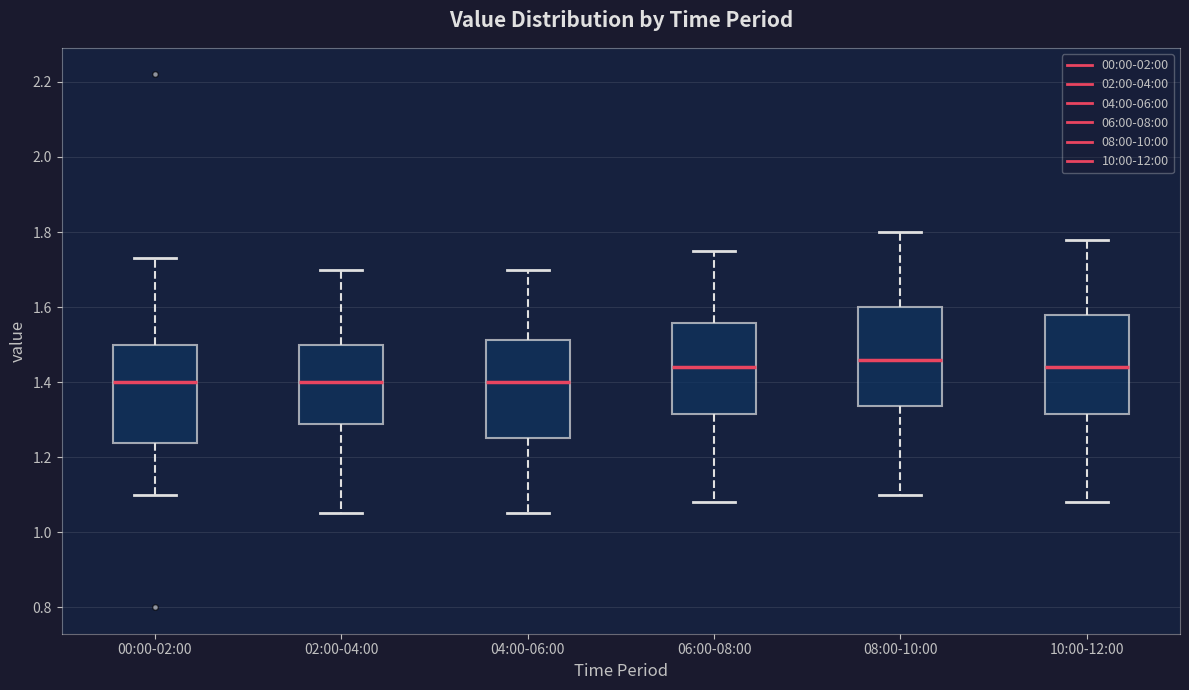

Reading left to right, transcribe this box plot: for each box, give where its median line is, the range the box spans, and where its two whiskers end, as read against the y-axis. The values are not printed on the chart, so give them approximately, as read against the axis.

00:00-02:00: median 1.40, box 1.24 to 1.50, whiskers 1.10 to 1.74
02:00-04:00: median 1.40, box 1.28 to 1.50, whiskers 1.06 to 1.70
04:00-06:00: median 1.40, box 1.26 to 1.52, whiskers 1.06 to 1.70
06:00-08:00: median 1.44, box 1.32 to 1.56, whiskers 1.08 to 1.76
08:00-10:00: median 1.46, box 1.34 to 1.60, whiskers 1.10 to 1.80
10:00-12:00: median 1.44, box 1.32 to 1.58, whiskers 1.08 to 1.78